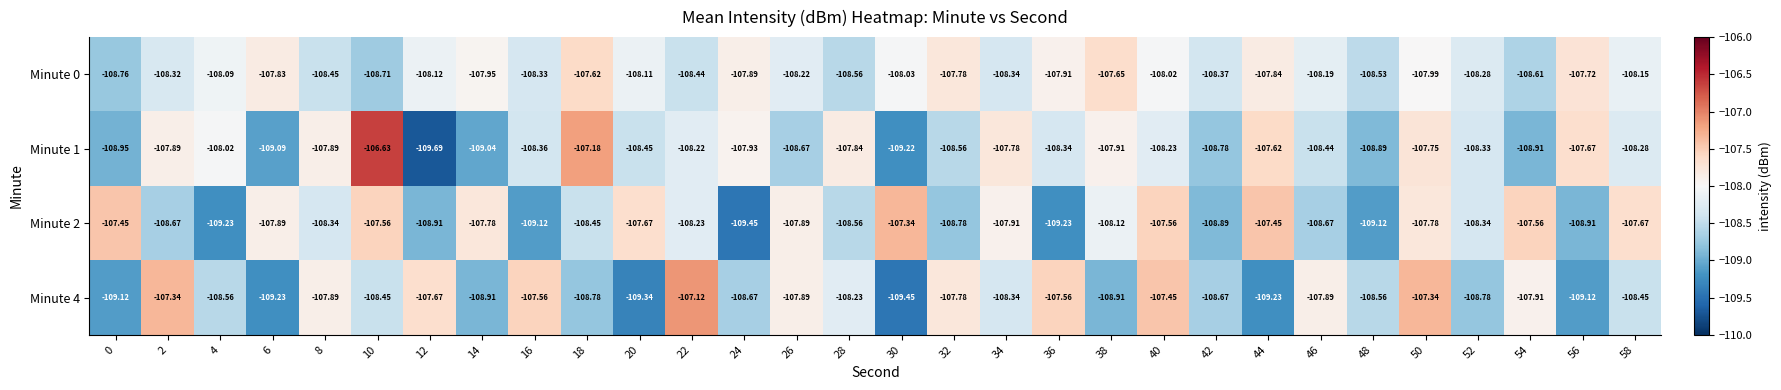

At which category is the sum across all series the highest?

50